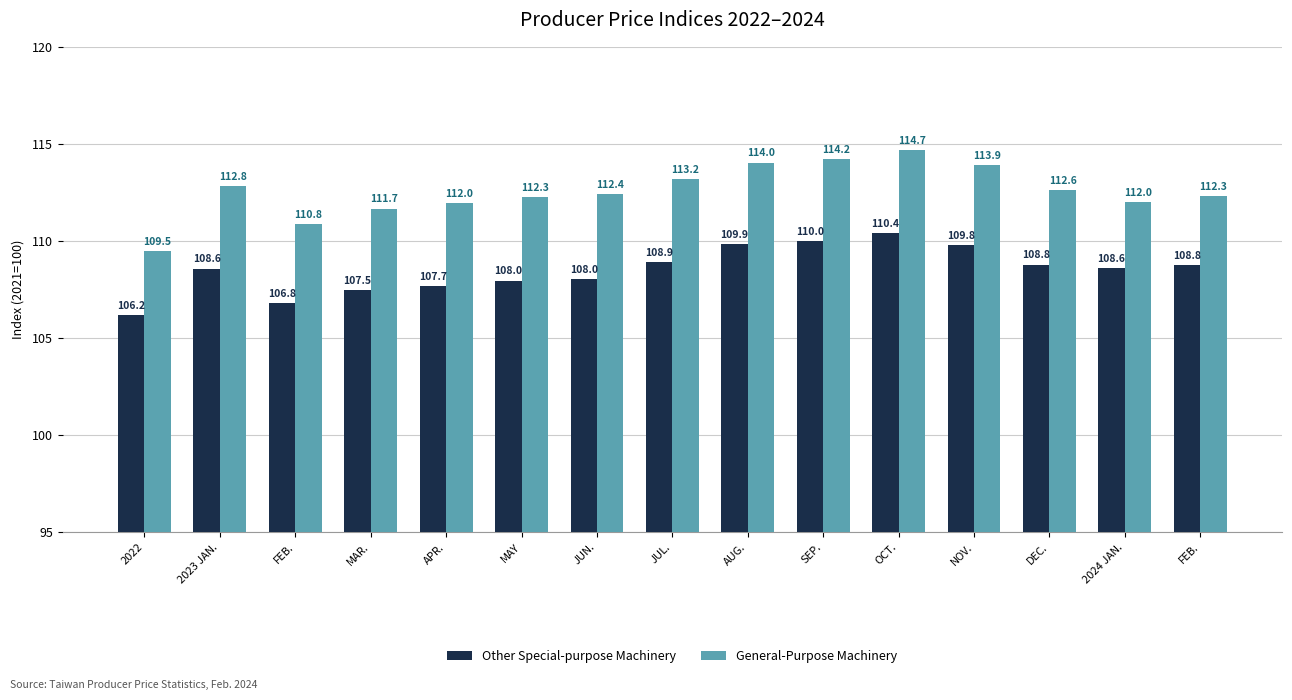

What is the label of the 11th bar from the right?

APR.